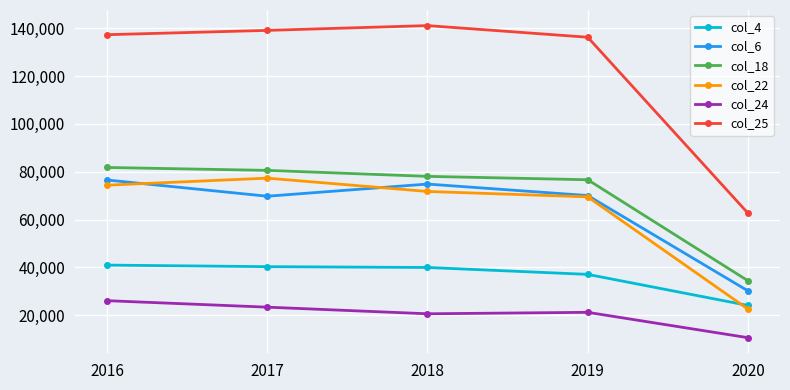

True or false: col_24 and col_18 cross at least once.

False